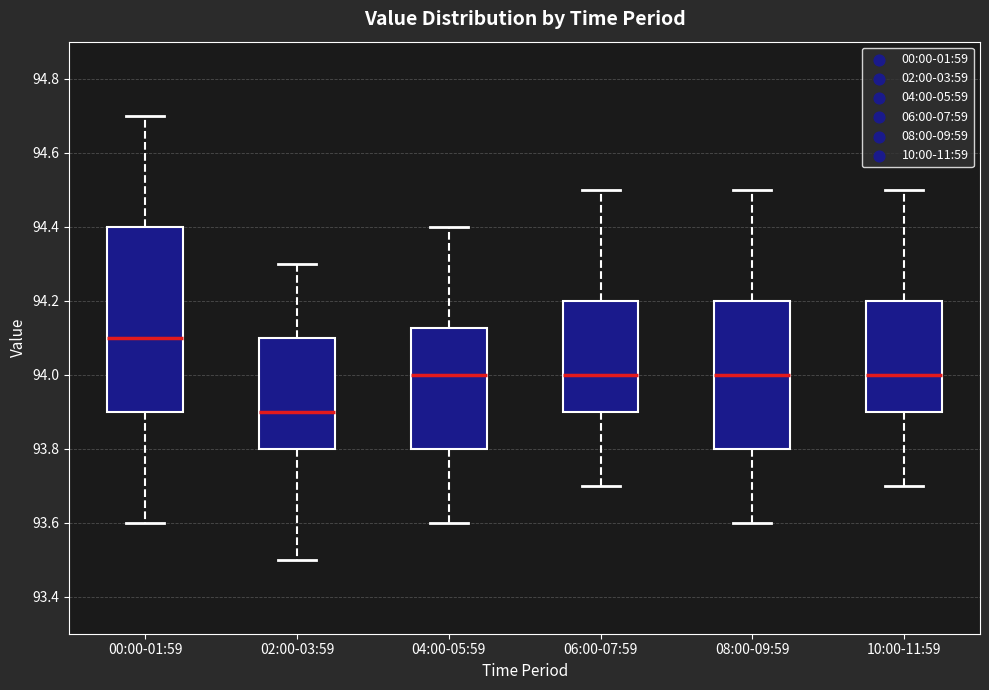

Which box has the highest median line?

00:00-01:59